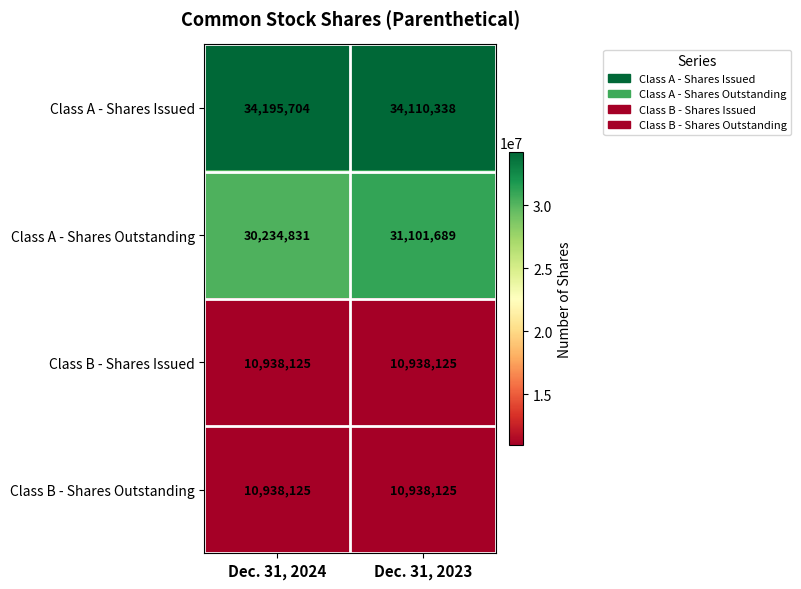

Between Dec. 31, 2024 and Dec. 31, 2023, which series saw the biggest shift?

Class A - Shares Outstanding